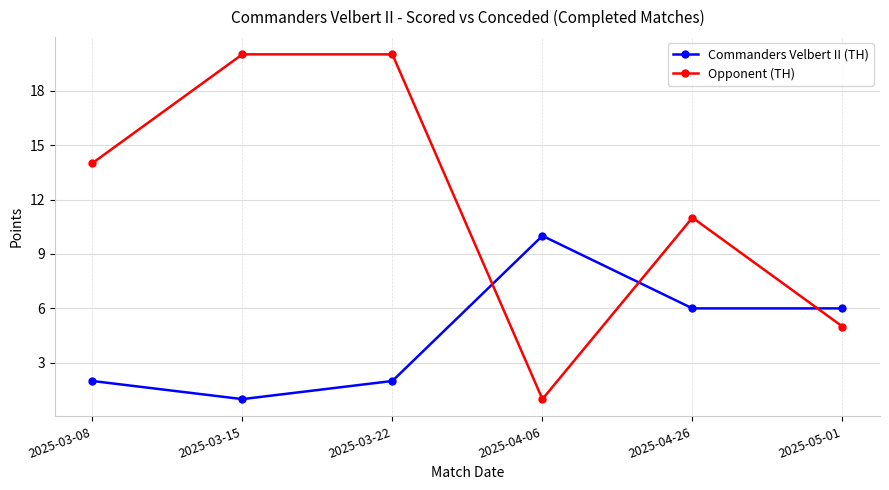

List the series in order of their peak value, lowest first.

Commanders Velbert II (TH), Opponent (TH)